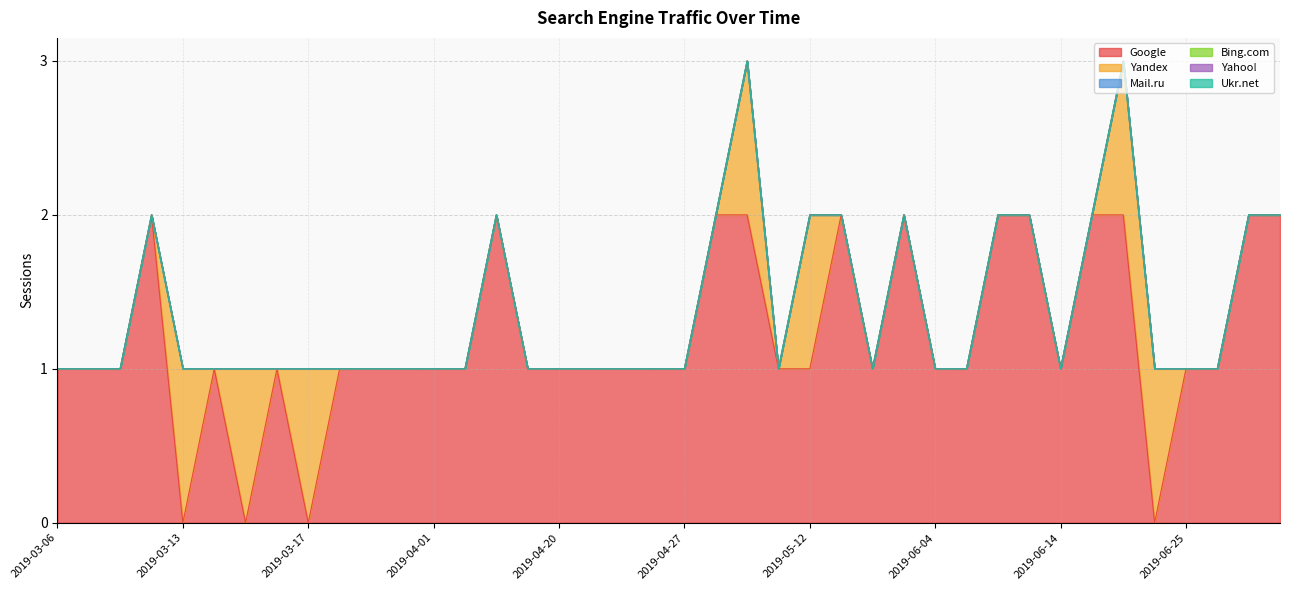

True or false: Yahoo! and Bing.com cross at least once.

False